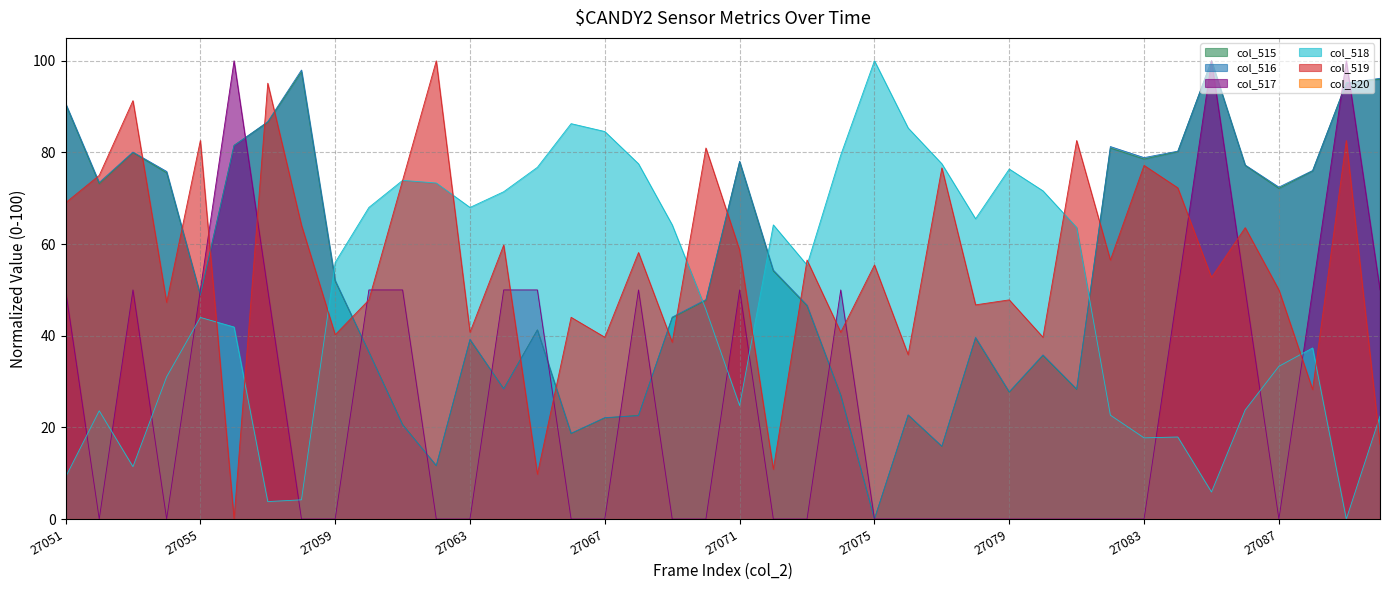

How many distinct data groups are displayed?

6